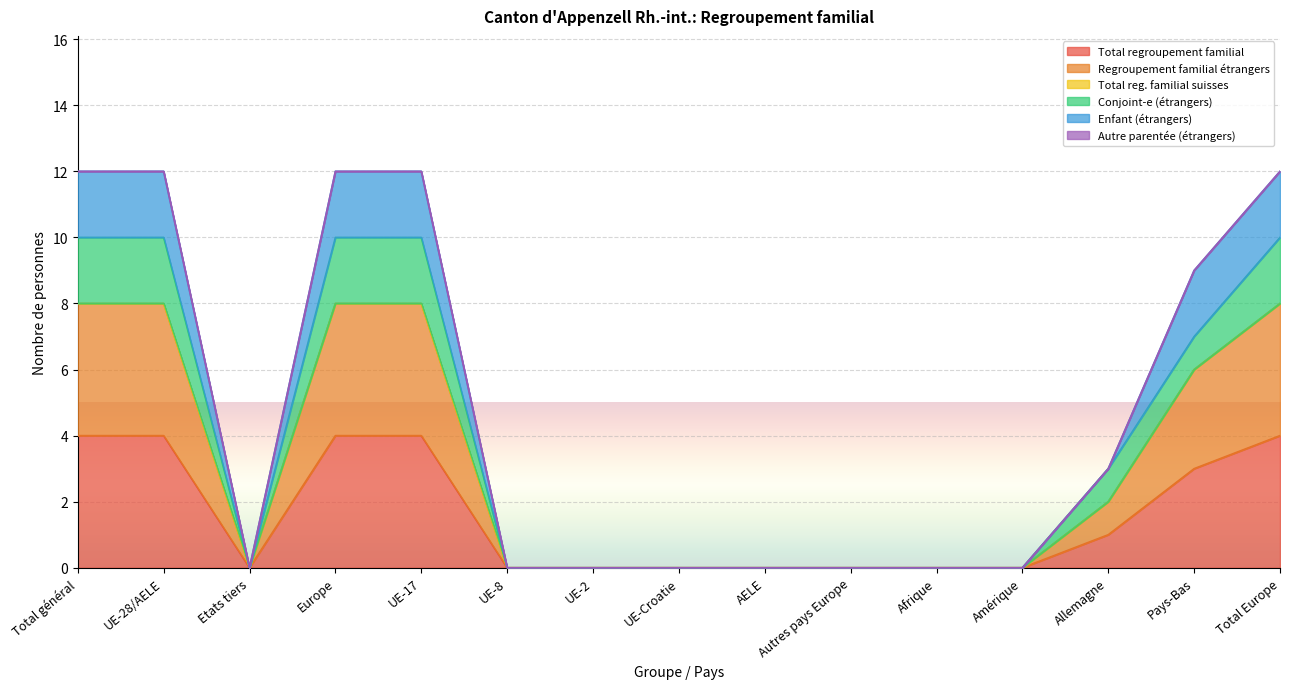

Which series has the widest spread of values?

Enfant (étrangers)